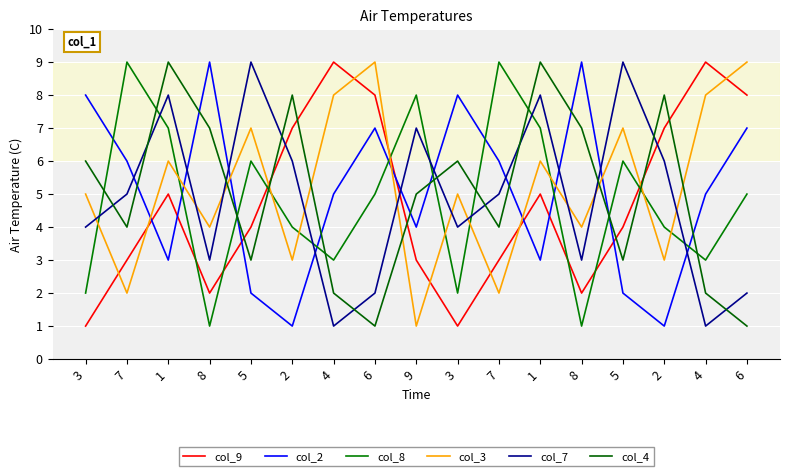

The col_7 series shows 3 at 6. True or false?

False